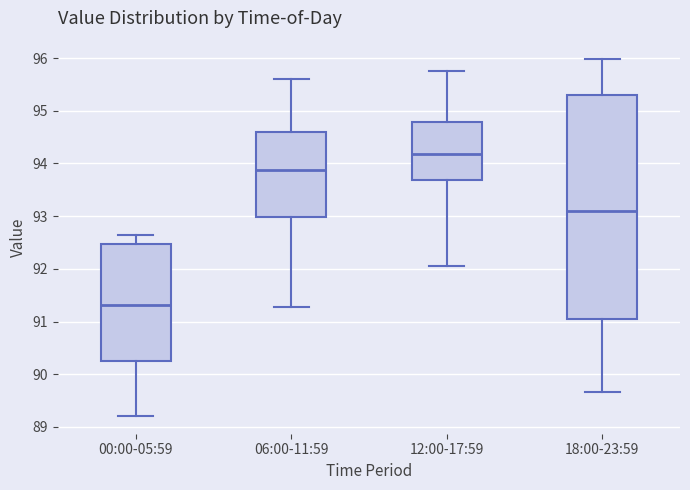

Which box has the lowest median line?

00:00-05:59